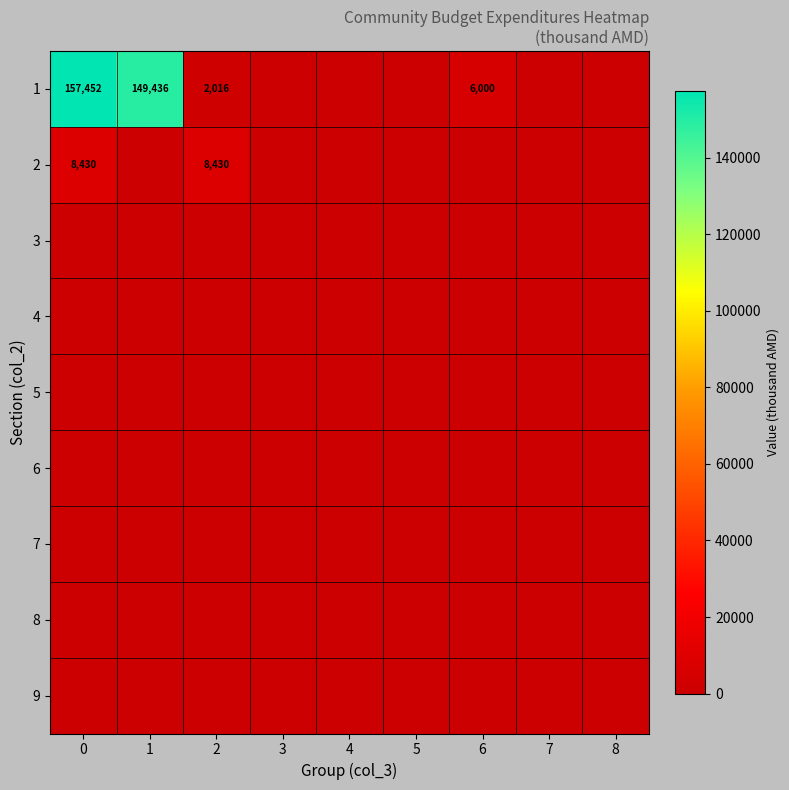

At how many categories does at least one series exceed 127883?

2